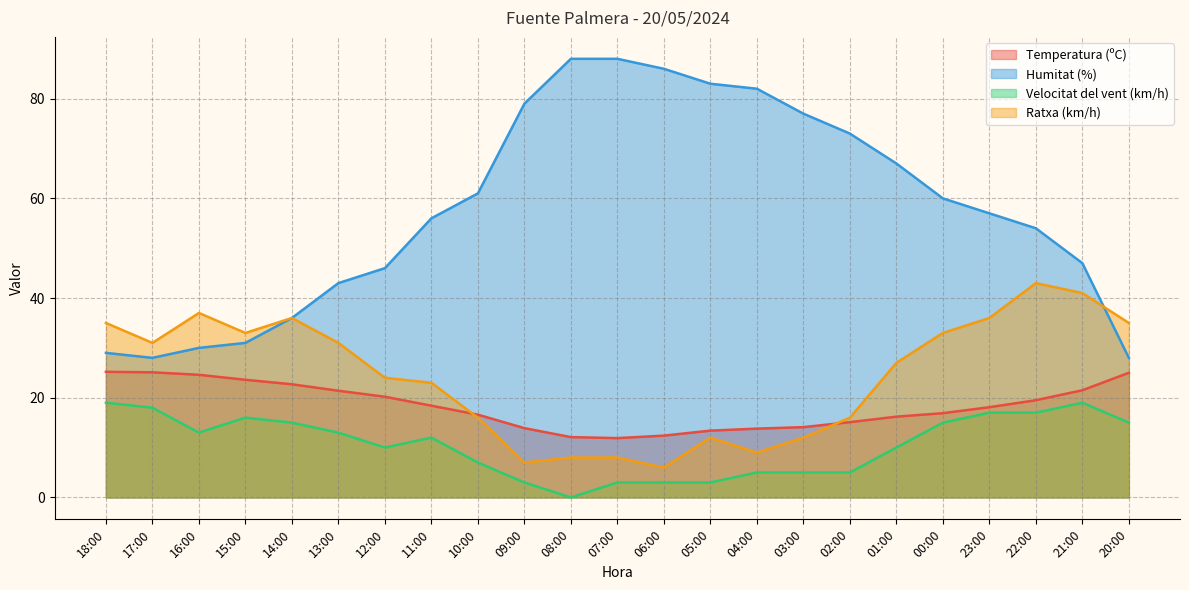

At which category is the sum across all series the highest?

22:00